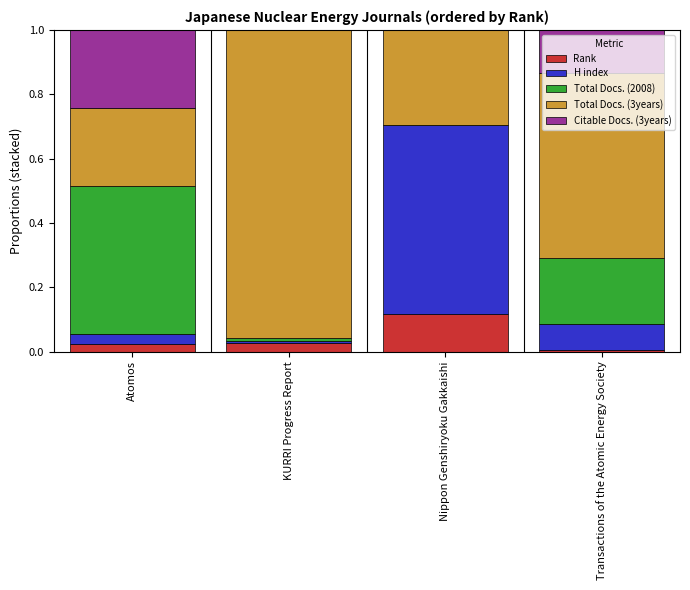

At which label does Rank reach its peak?

Nippon Genshiryoku Gakkaishi